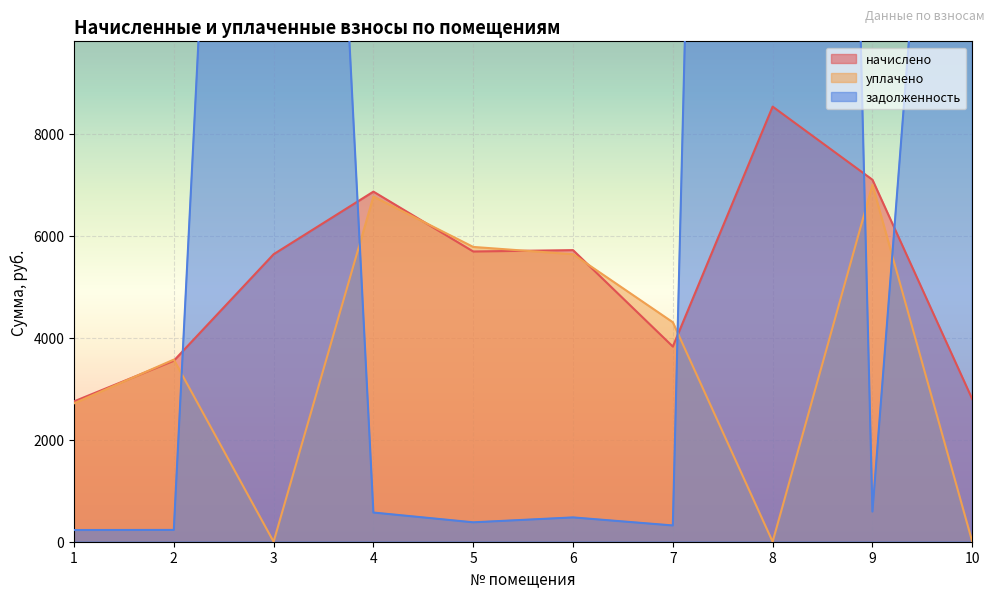

After their last crossing, which series has the higher values: начислено or уплачено?

начислено